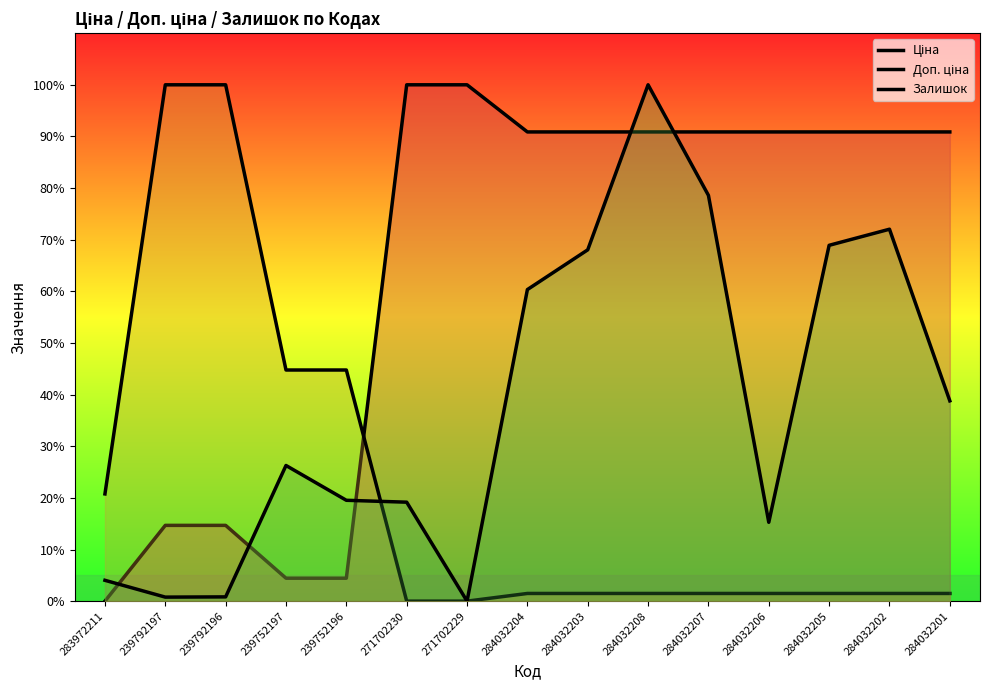

What is the approximate value of Доп. ціна at 239792197?

100.0